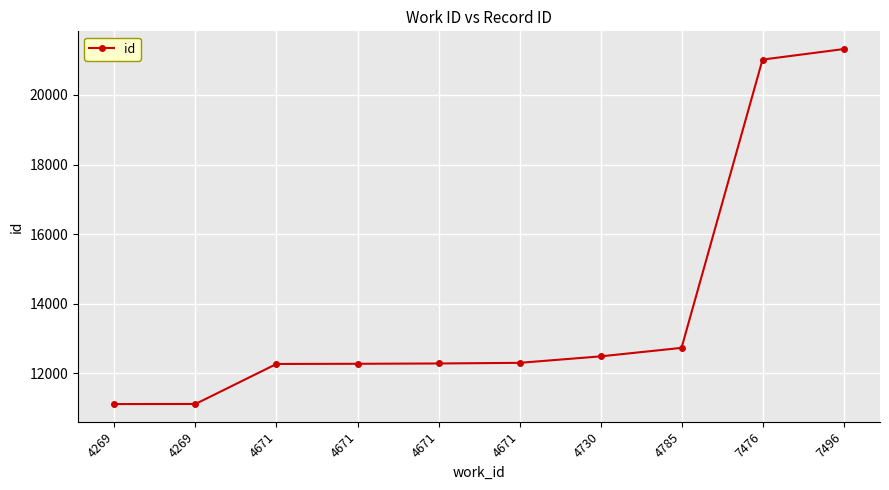

What is the difference between the values at 7496 and 4730?

8826